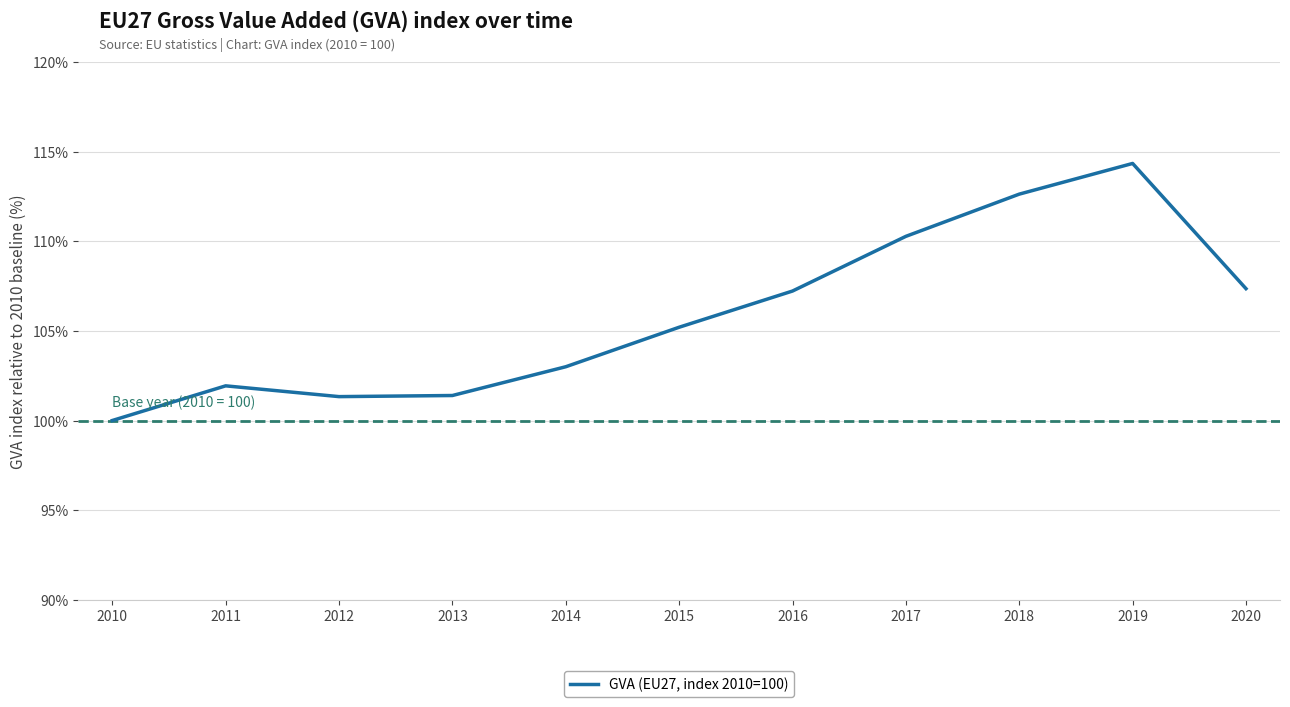

What value does the data have at 2016?

107.2